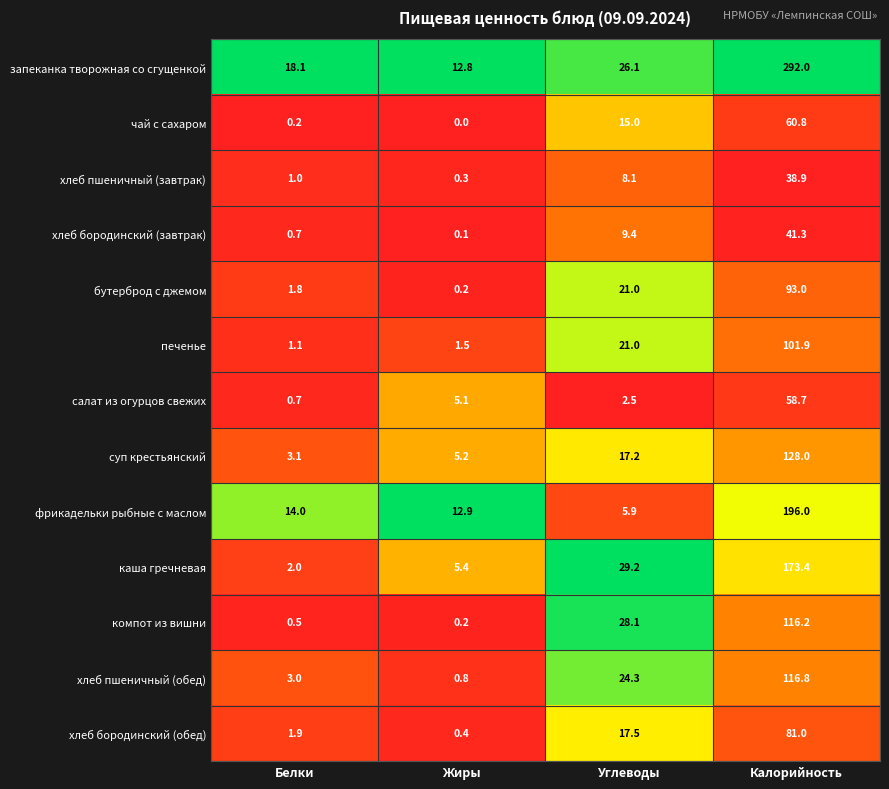

Which series has the largest total across all categories?

запеканка творожная со сгущенкой